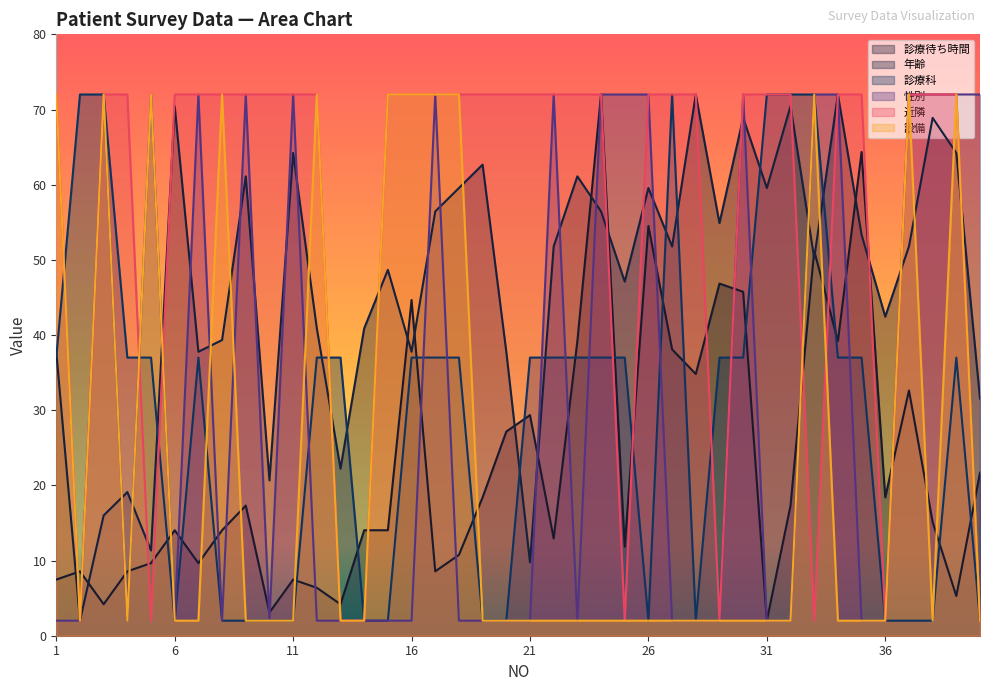

Does the chart display data point markers on the line(s)?

No